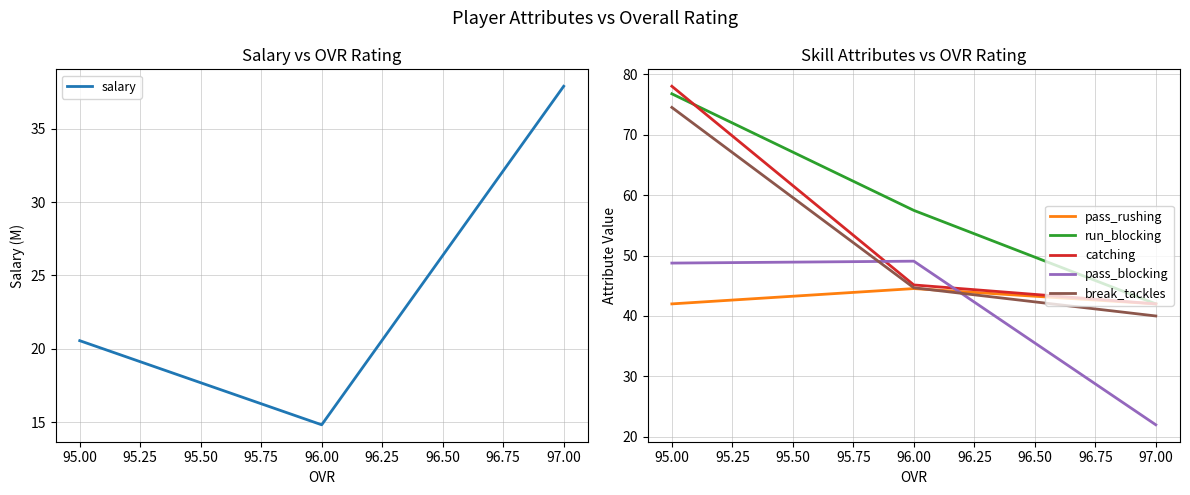

List the series in order of their peak value, lowest first.

salary, pass_rushing, pass_blocking, break_tackles, run_blocking, catching